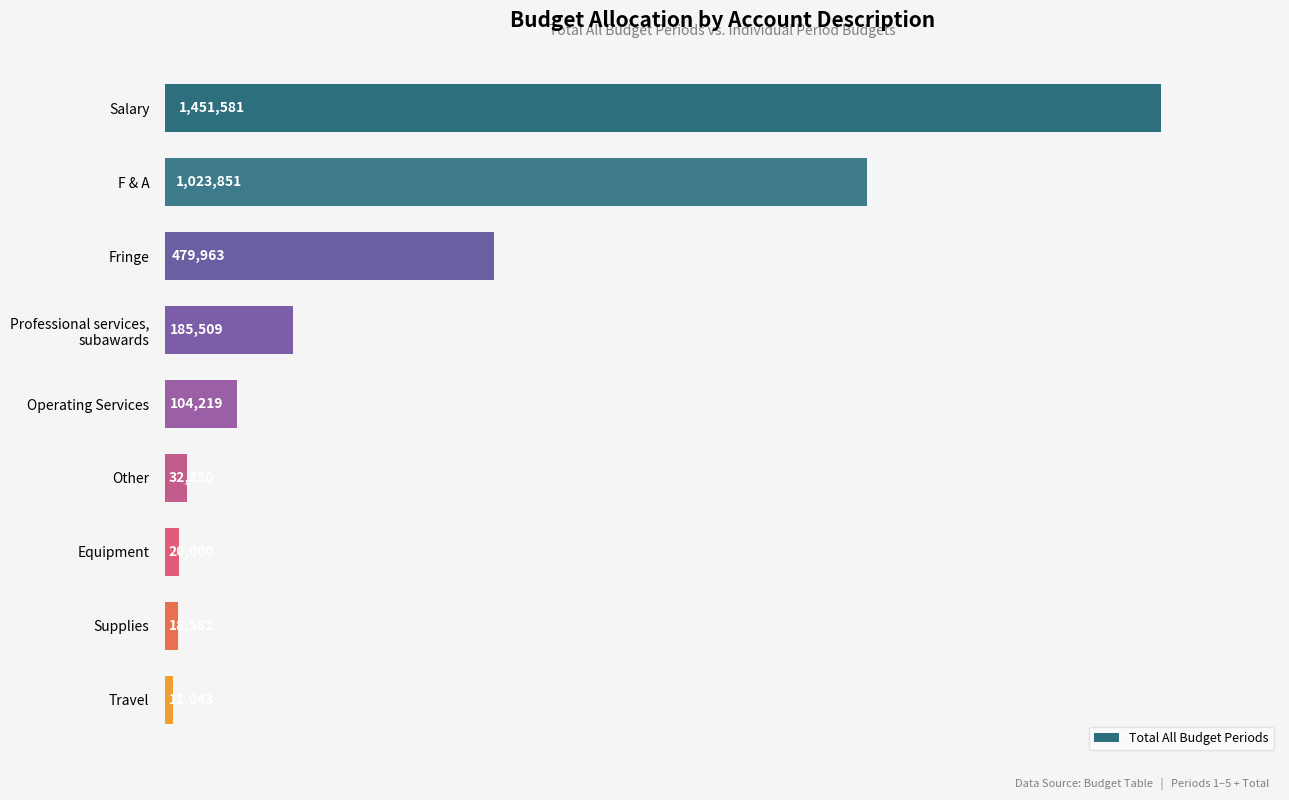

What is the change in value from Operating Services to Travel?

-93176.0